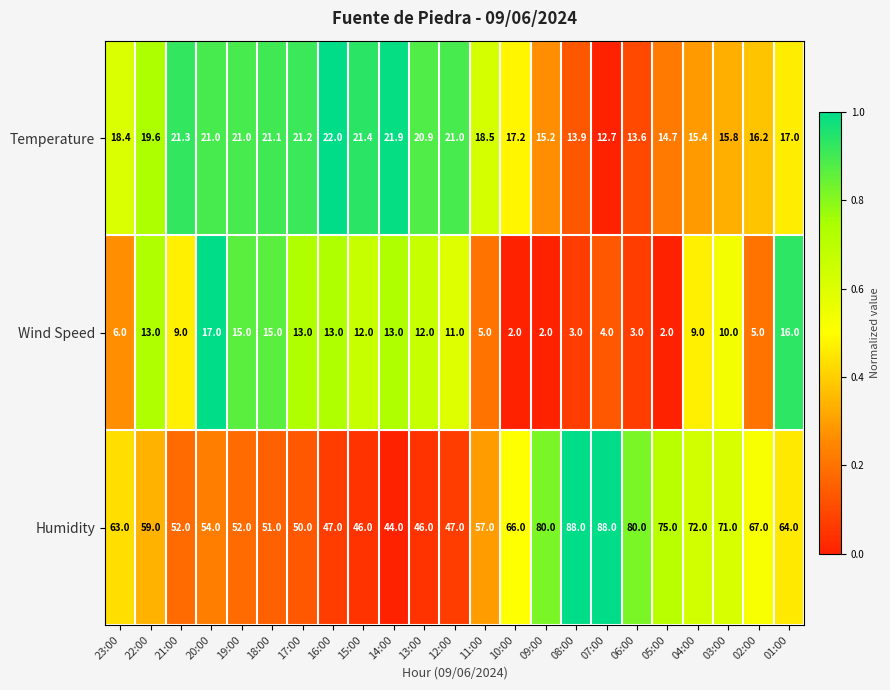

What is the lowest value of the Temperature series?

12.7